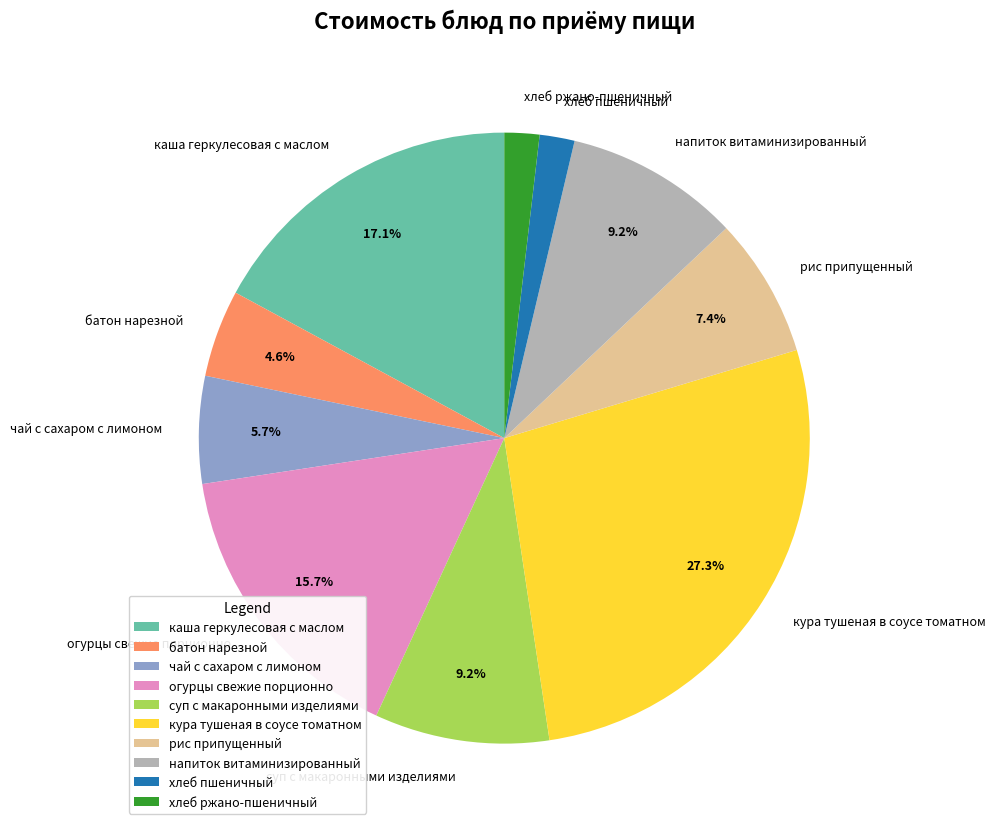

True or false: напиток витаминизированный accounts for 1% of the total.

False